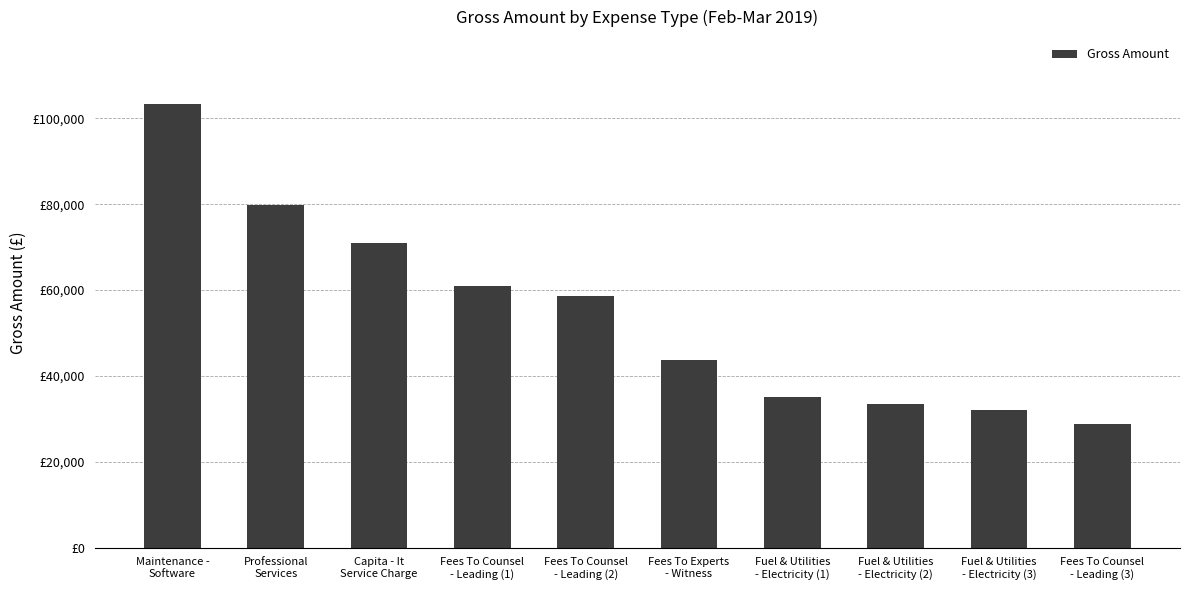

List the labels in order of value, smallest first.

Fees To Counsel
- Leading (3), Fuel & Utilities
- Electricity (3), Fuel & Utilities
- Electricity (2), Fuel & Utilities
- Electricity (1), Fees To Experts
- Witness, Fees To Counsel
- Leading (2), Fees To Counsel
- Leading (1), Capita - It
Service Charge, Professional
Services, Maintenance -
Software